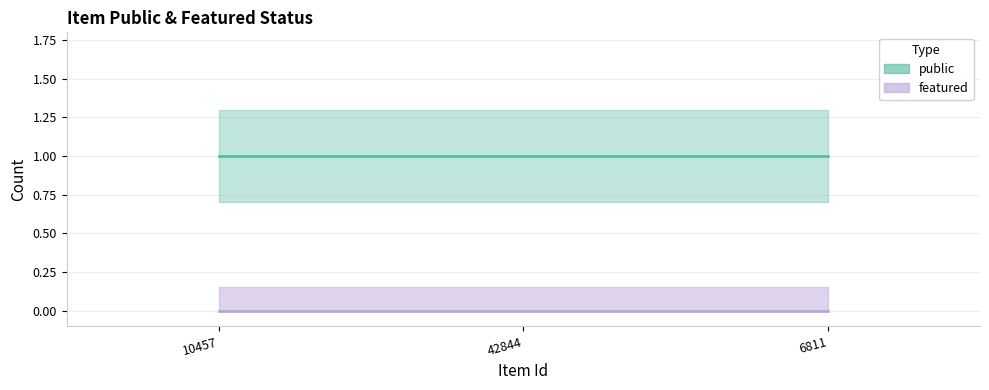

What is the label of the 1st point from the left?

10457